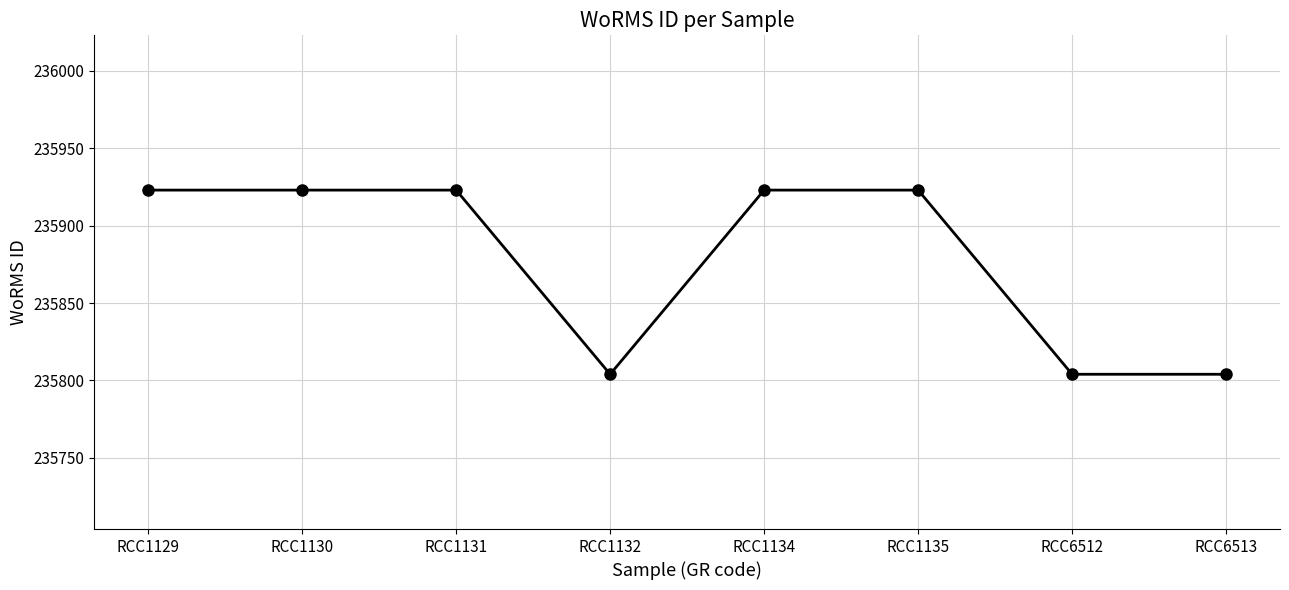

What is the value of the 5th point from the left?

235923